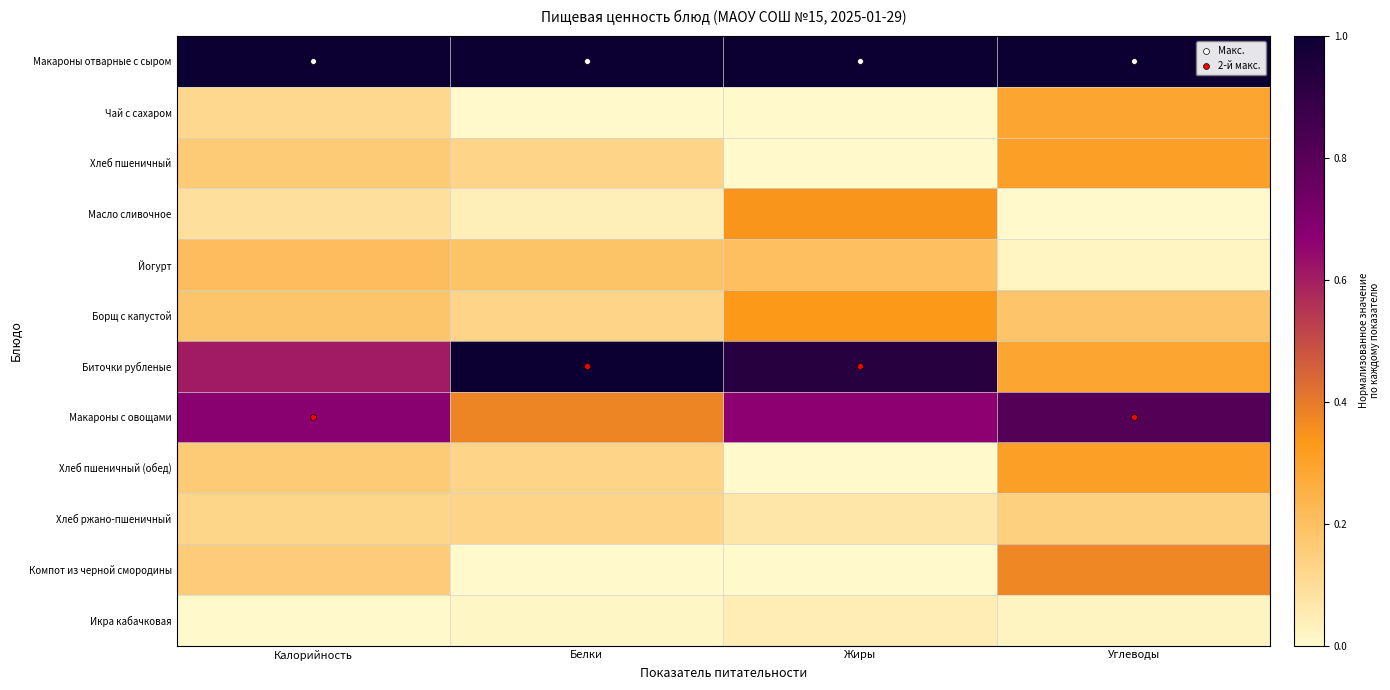

Reading left to right, extract all data points from this chart.

Макароны отварные с сыром: Калорийность=1.0	Белки=1.0	Жиры=1.0	Углеводы=1.0
Чай с сахаром: Калорийность=0.1	Белки=0.0	Жиры=0.0	Углеводы=0.3
Хлеб пшеничный: Калорийность=0.2	Белки=0.1	Жиры=0.0	Углеводы=0.3
Масло сливочное: Калорийность=0.1	Белки=0.0	Жиры=0.3	Углеводы=0.0
Йогурт: Калорийность=0.2	Белки=0.2	Жиры=0.2	Углеводы=0.0
Борщ с капустой: Калорийность=0.2	Белки=0.1	Жиры=0.3	Углеводы=0.2
Биточки рубленые: Калорийность=0.6	Белки=1.0	Жиры=0.9	Углеводы=0.3
Макароны с овощами: Калорийность=0.7	Белки=0.4	Жиры=0.7	Углеводы=0.8
Хлеб пшеничный (обед): Калорийность=0.2	Белки=0.1	Жиры=0.0	Углеводы=0.3
Хлеб ржано-пшеничный: Калорийность=0.1	Белки=0.1	Жиры=0.1	Углеводы=0.1
Компот из черной смородины: Калорийность=0.2	Белки=0.0	Жиры=0.0	Углеводы=0.4
Икра кабачковая: Калорийность=0.0	Белки=0.0	Жиры=0.0	Углеводы=0.0